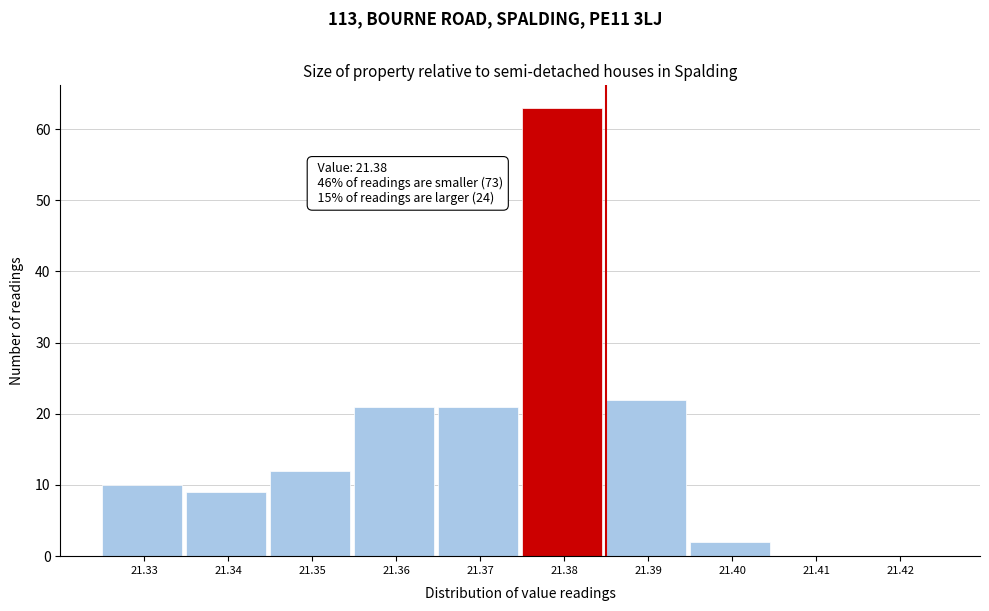

Reading right to left, what are all the values shown in this chart?

21.42=0	21.41=0	21.40=2	21.39=22	21.38=63	21.37=21	21.36=21	21.35=12	21.34=9	21.33=10